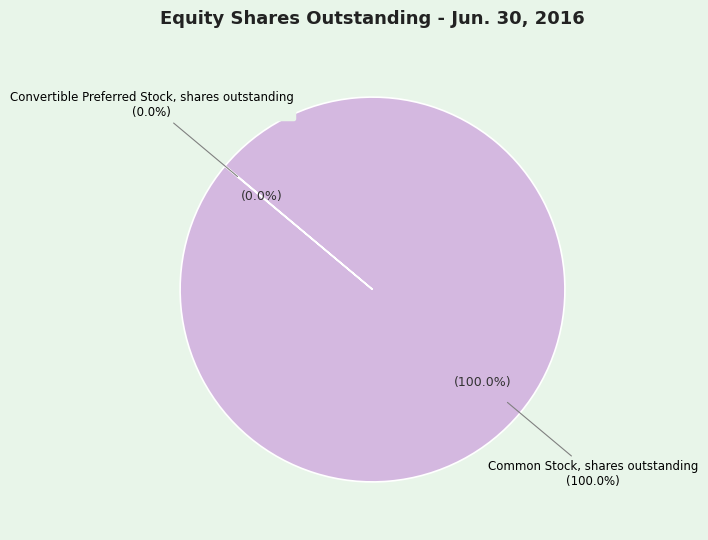

Which category accounts for the majority?

Common Stock, shares outstanding